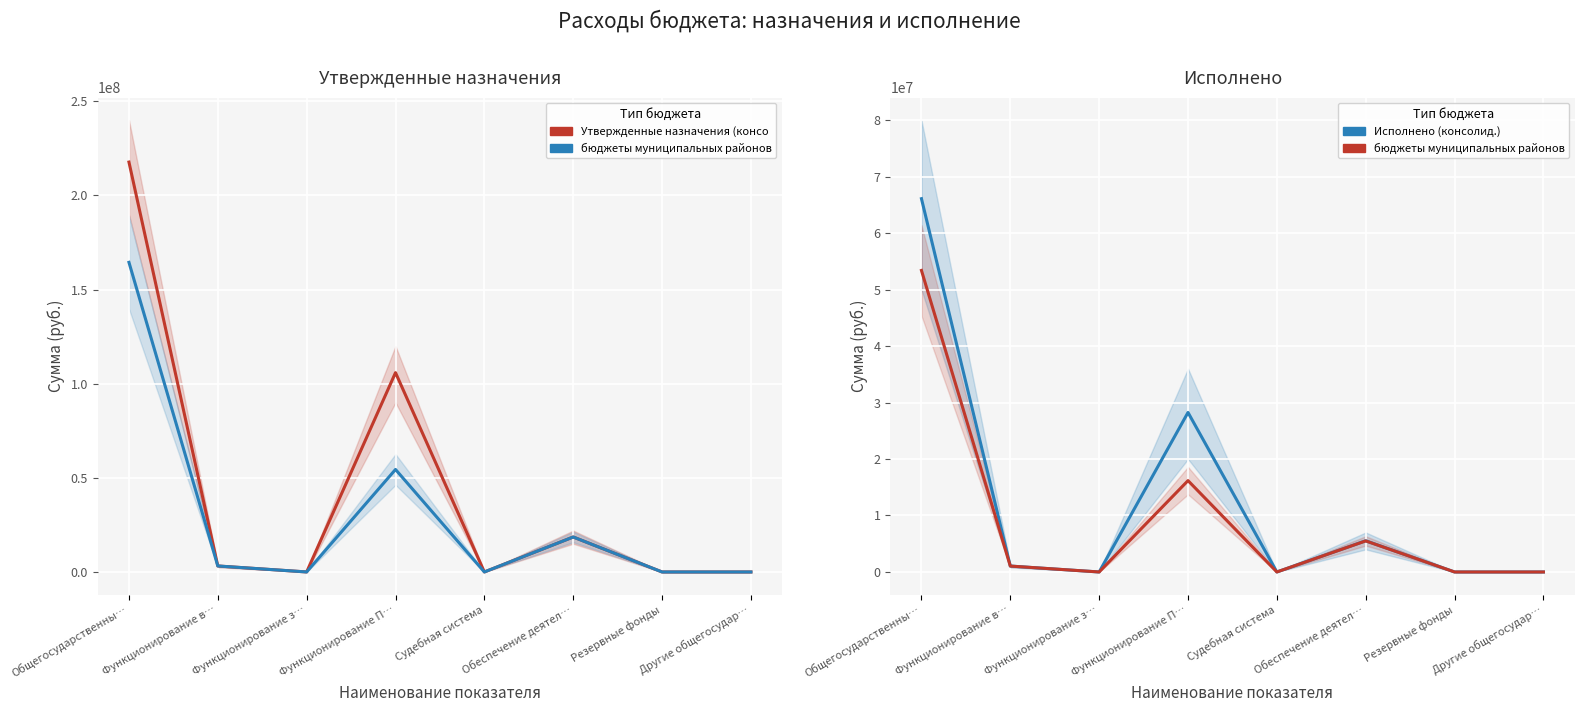

What are all the series names shown in the legend?

Утвержденные назначения (консолид.), бюджеты муниципальных районов, Исполнено (консолид.)